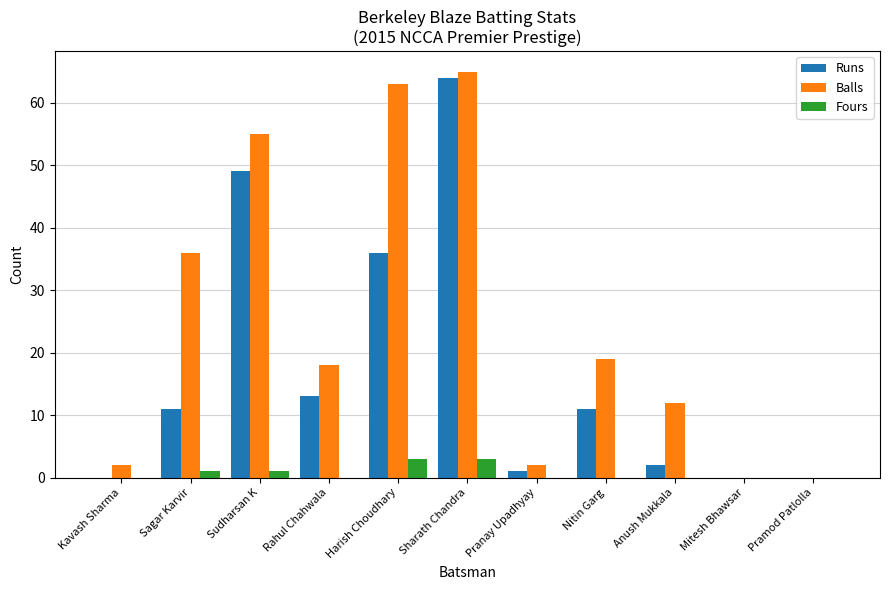

What is the maximum value shown in the chart?

65